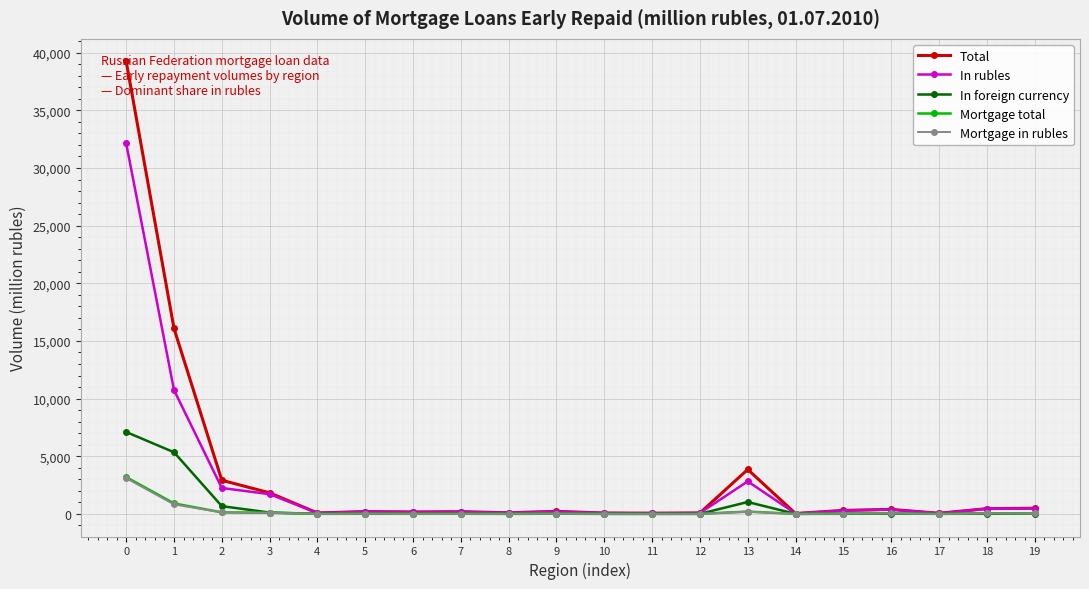

True or false: In rubles has more than 2 interior local peaks.

True